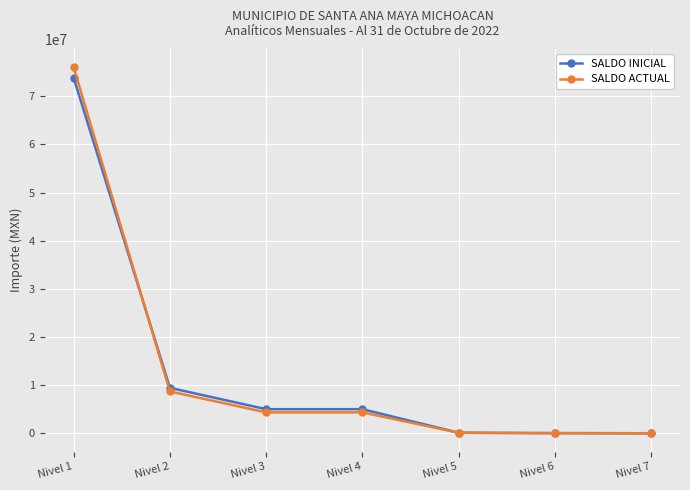

Where do SALDO INICIAL and SALDO ACTUAL first cross each other?

Nivel 1 and Nivel 2